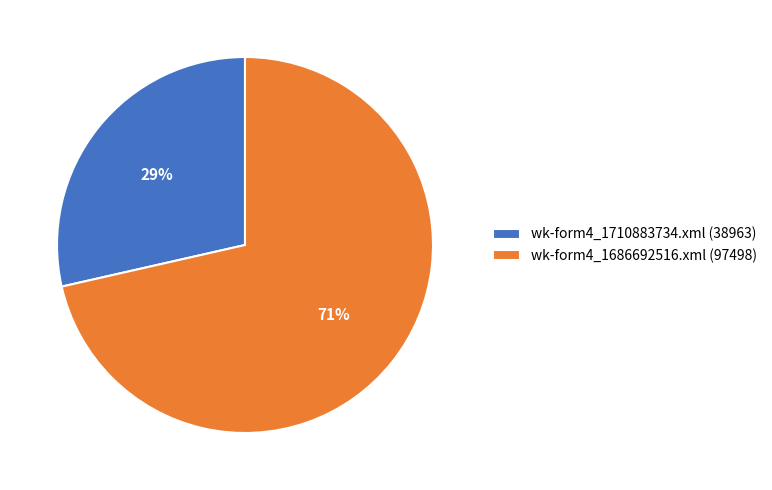

The wk-form4_1710883734.xml (38963) slice represents 22% of the pie. True or false?

False